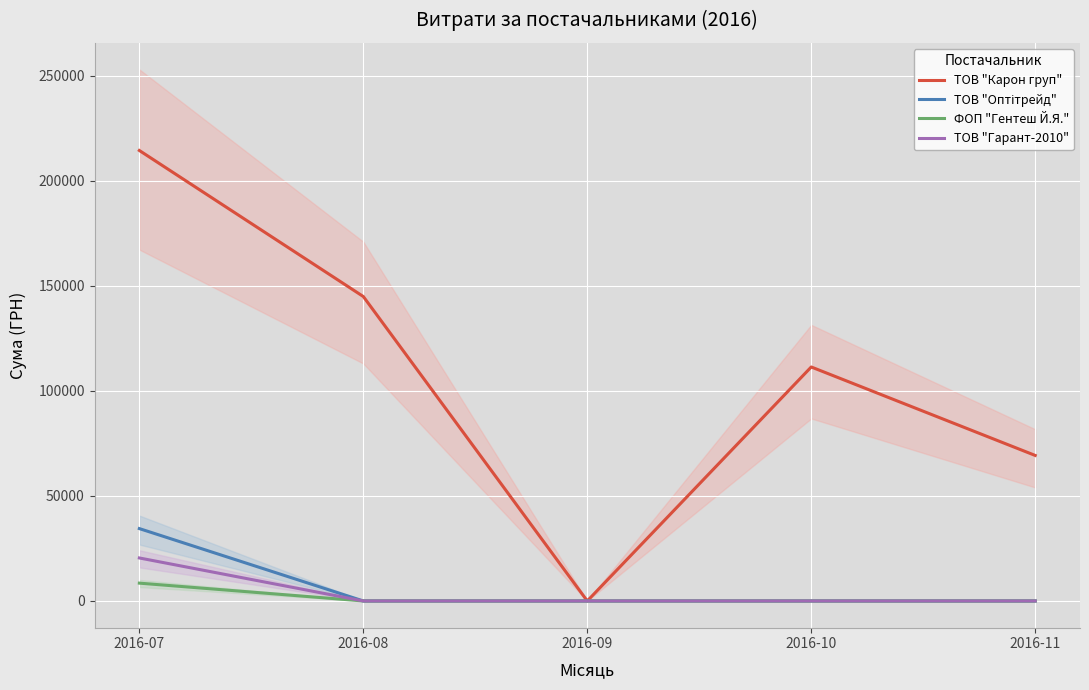

What is the difference between the maximum and minimum values in the ТОВ "Карон груп" series?

214373.3